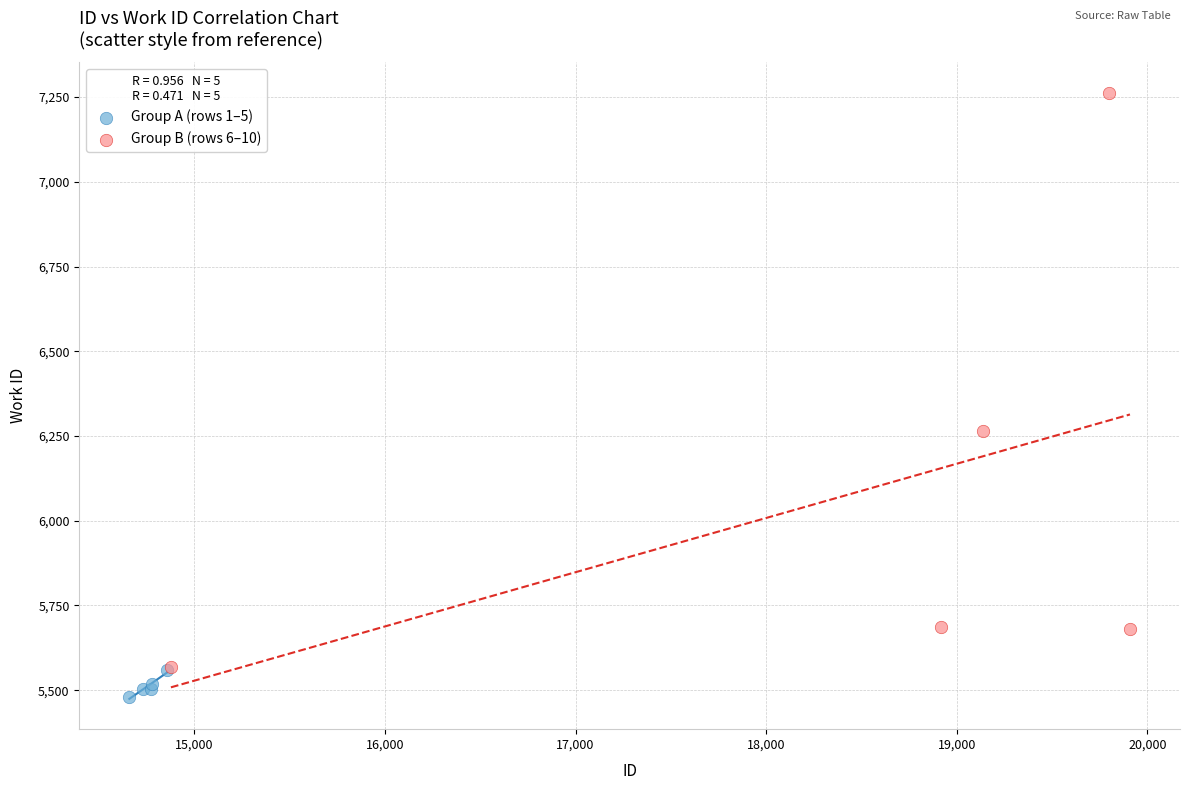

Which series has the largest Y range (max minus min)?

Group B (rows 6–10)